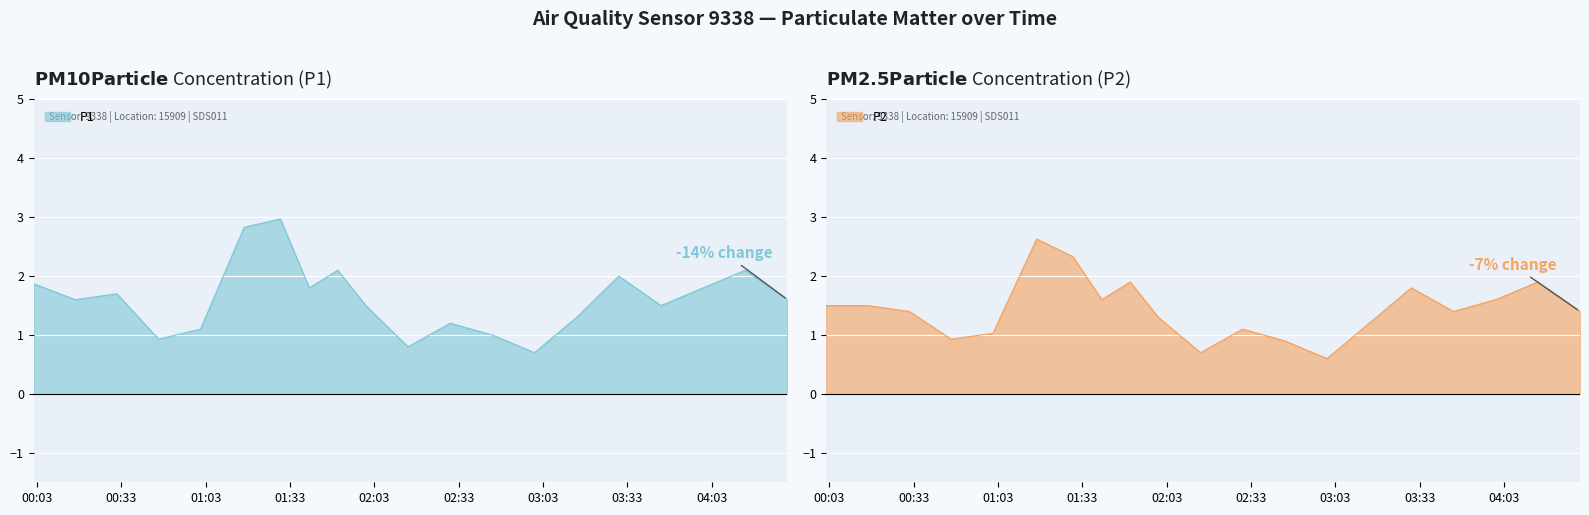

Is it true that P2 equals 1.4 at 00:31?

True